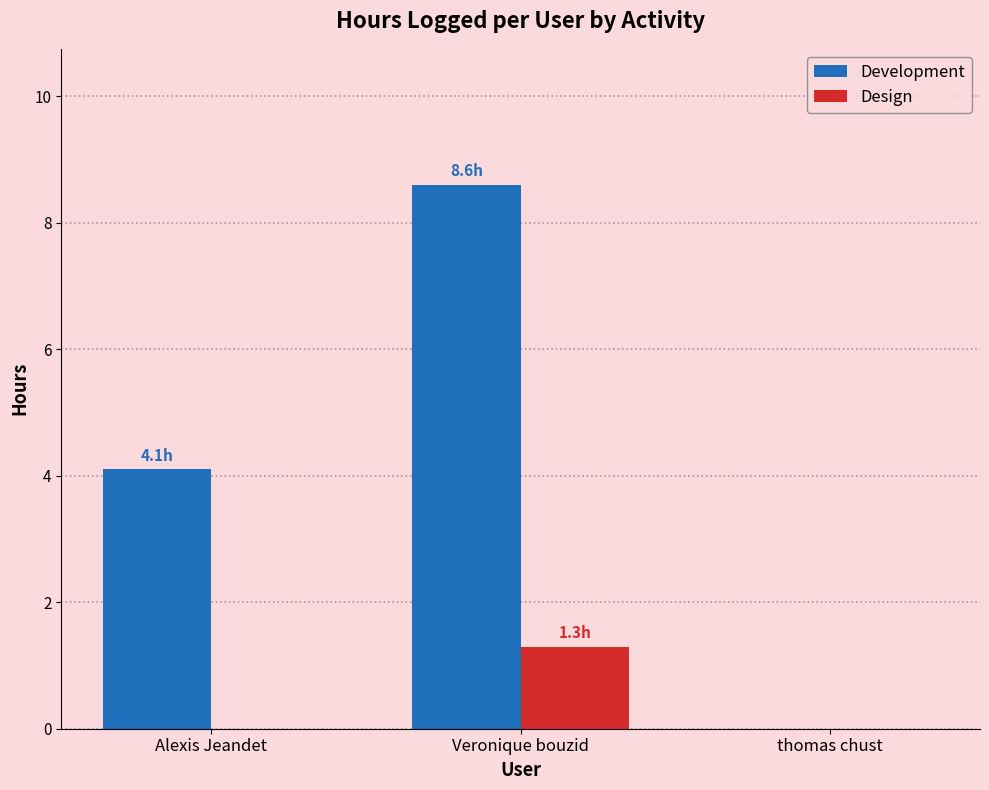

Between Veronique bouzid and thomas chust, which series saw the biggest shift?

Development